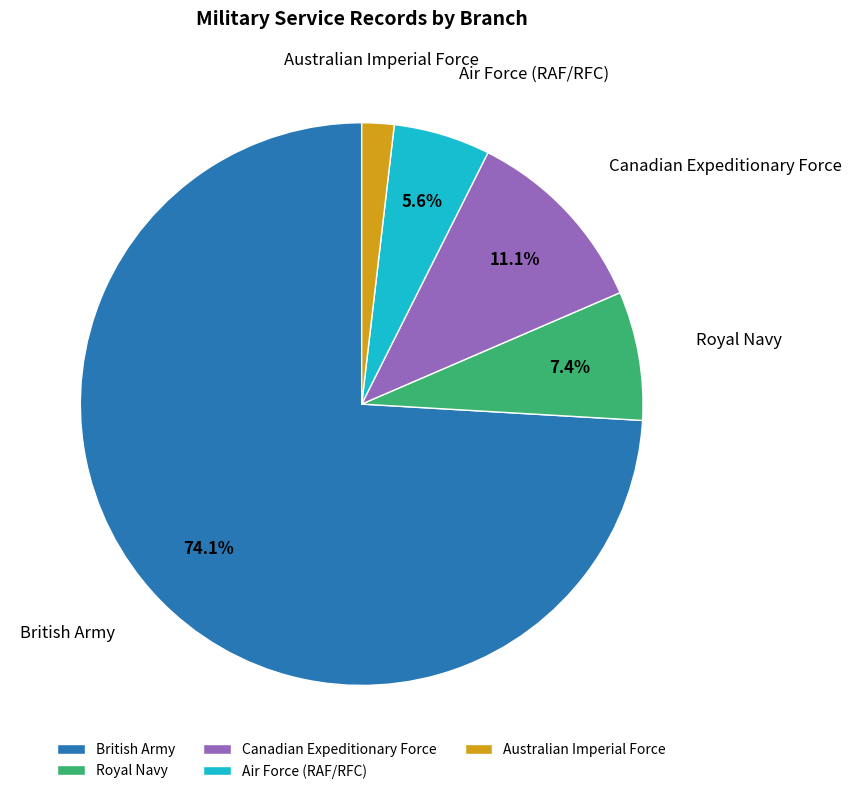

Count the number of slices in the pie.

5